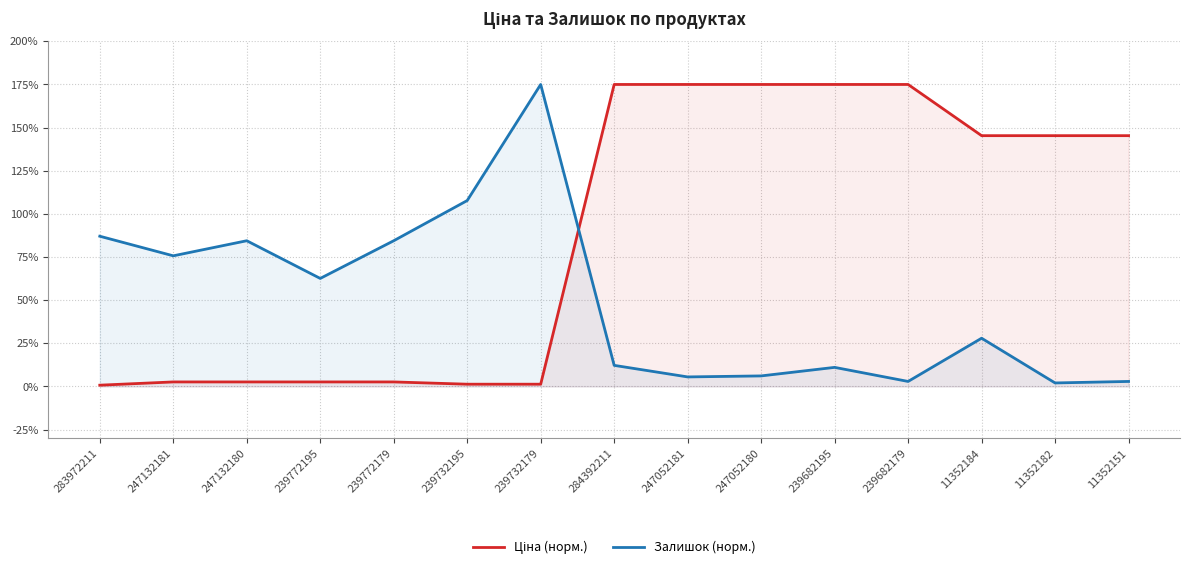

At which category is the sum across all series the highest?

284392211